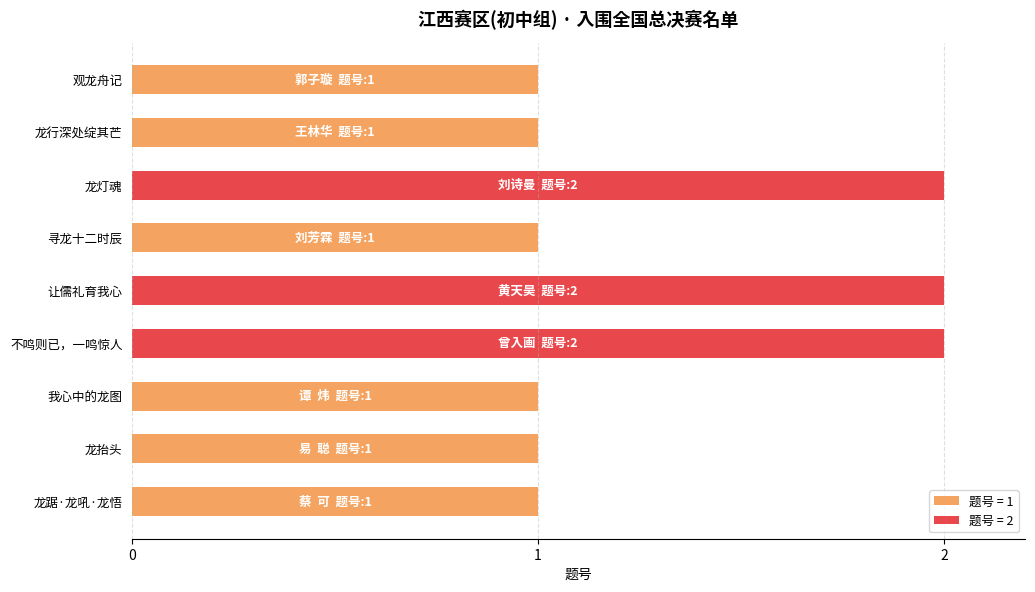

What is the change in value from 龙踞·龙吼·龙悟 to 让儒礼育我心?

+1